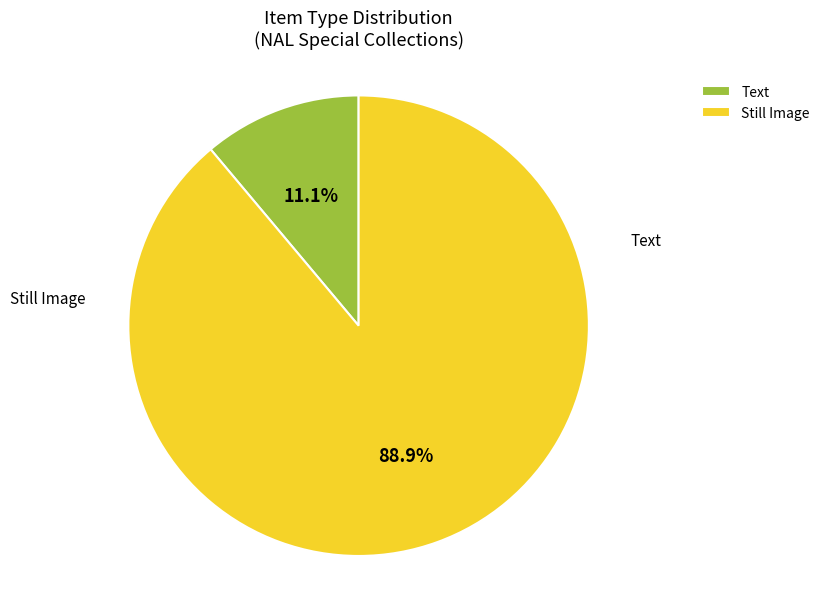

Between Still Image and Text, which is larger?

Still Image